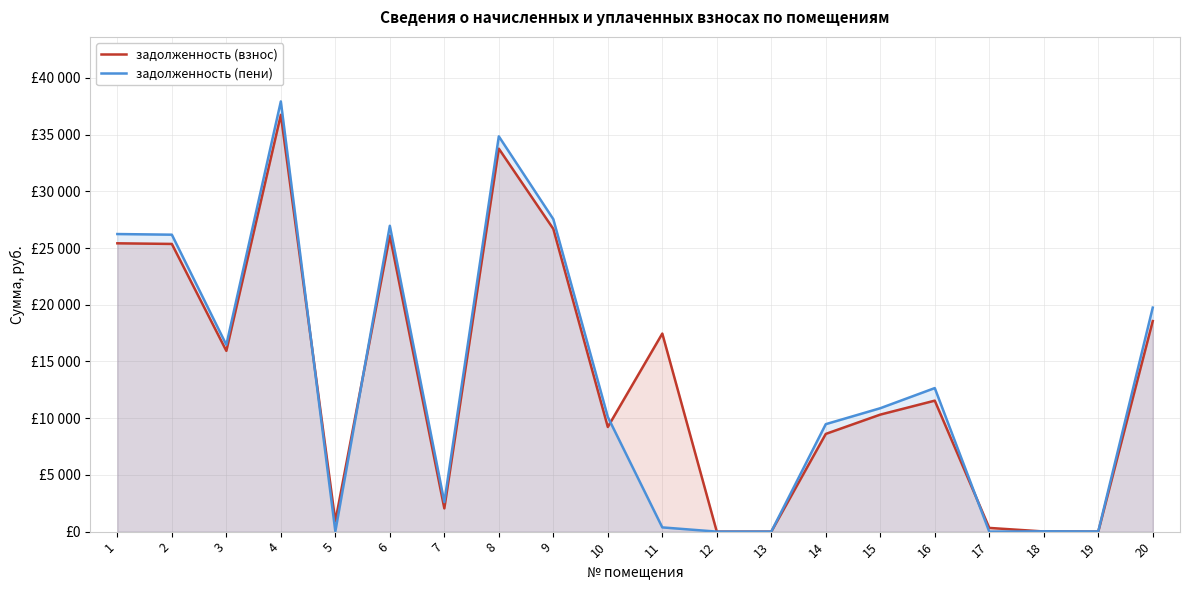

At which label is задолженность (пени) closest to 18964?

20